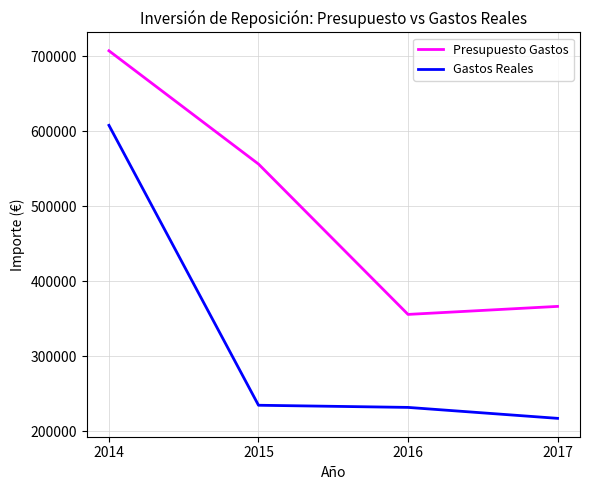

Reading left to right, list all the values displayed in this chart.

Presupuesto Gastos: 707313.8	556334.8	355866.8	366561.3
Gastos Reales: 607943.9	234774.6	231897.0	217313.6